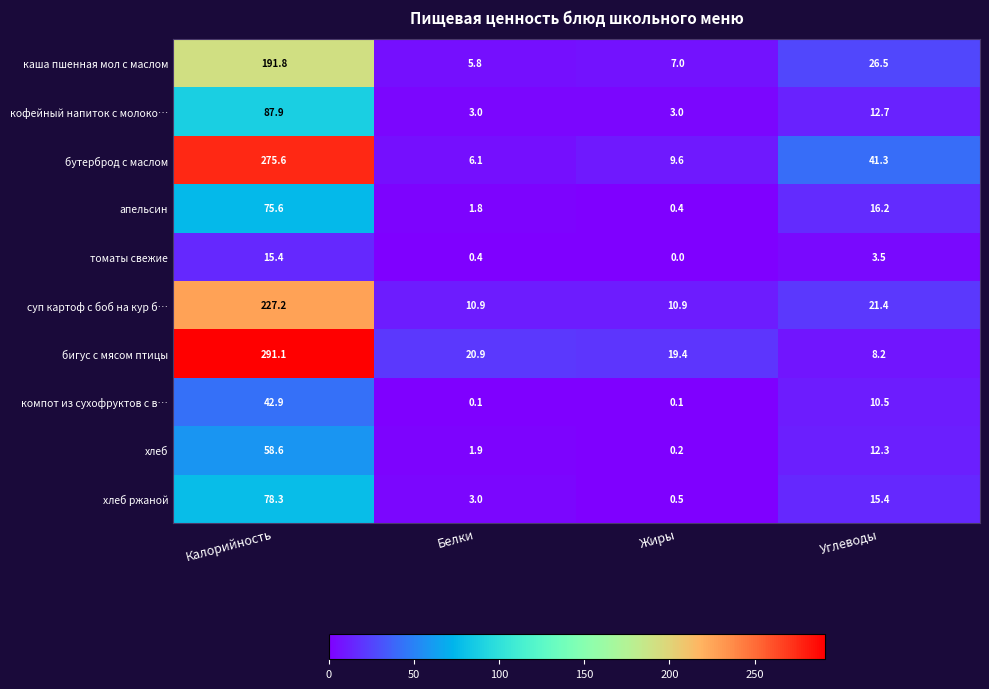

At which label does бутерброд с маслом first exceed 41?

Калорийность